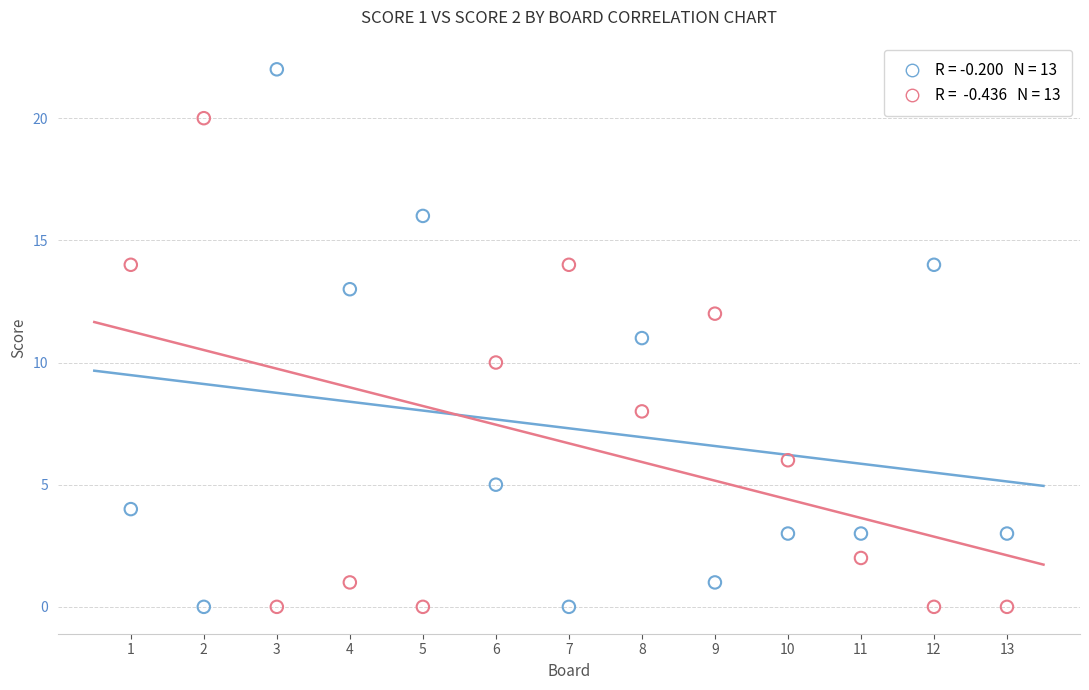

Across all data points, what is the range of X values (max minus min)?

12